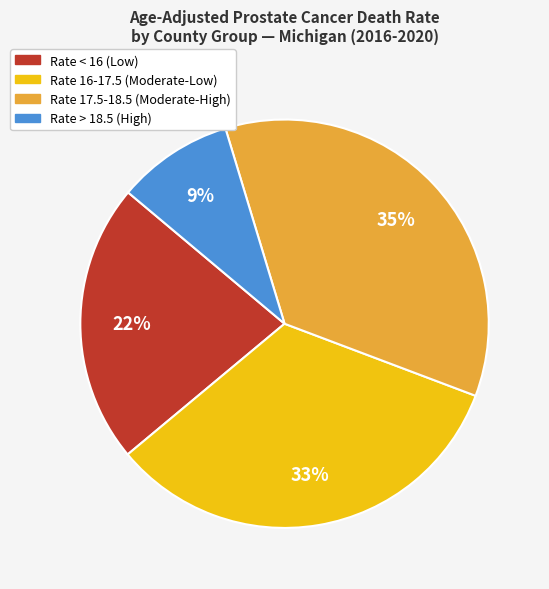

To the nearest percent, what portion does Rate 16-17.5 (Moderate-Low) represent?

33%